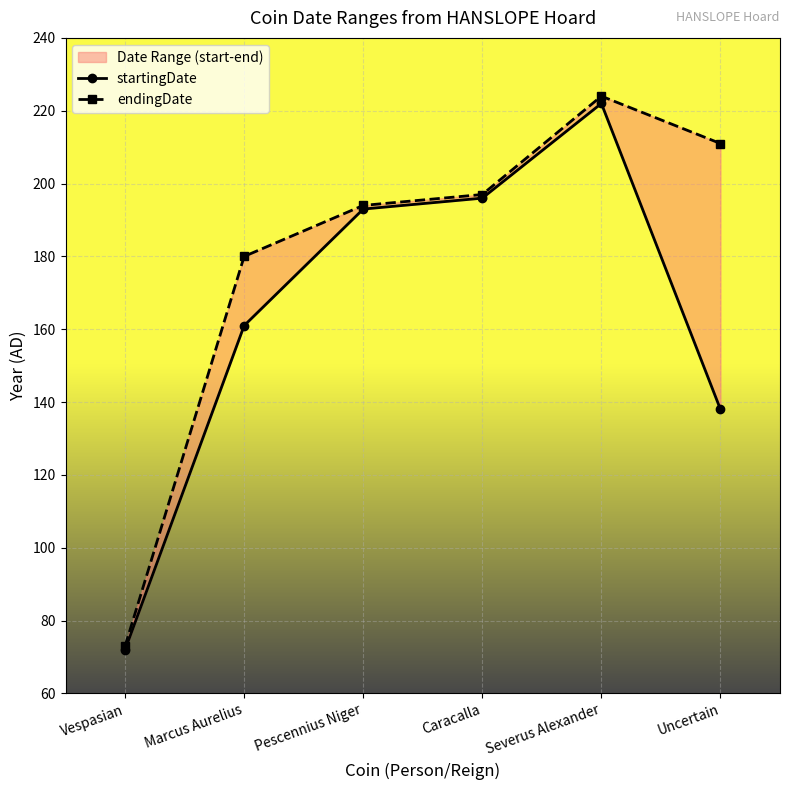

What is the sum of all startingDate values?

982